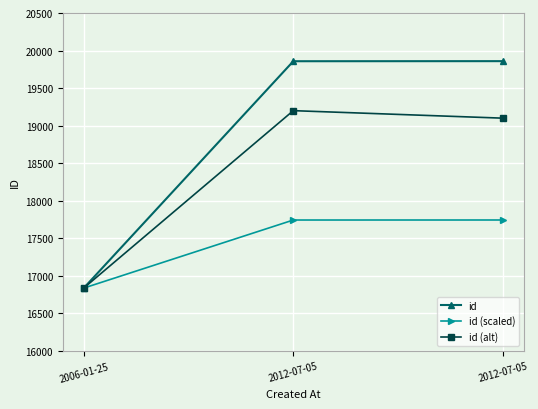

What is the label of the 1st point from the left?

2006-01-25